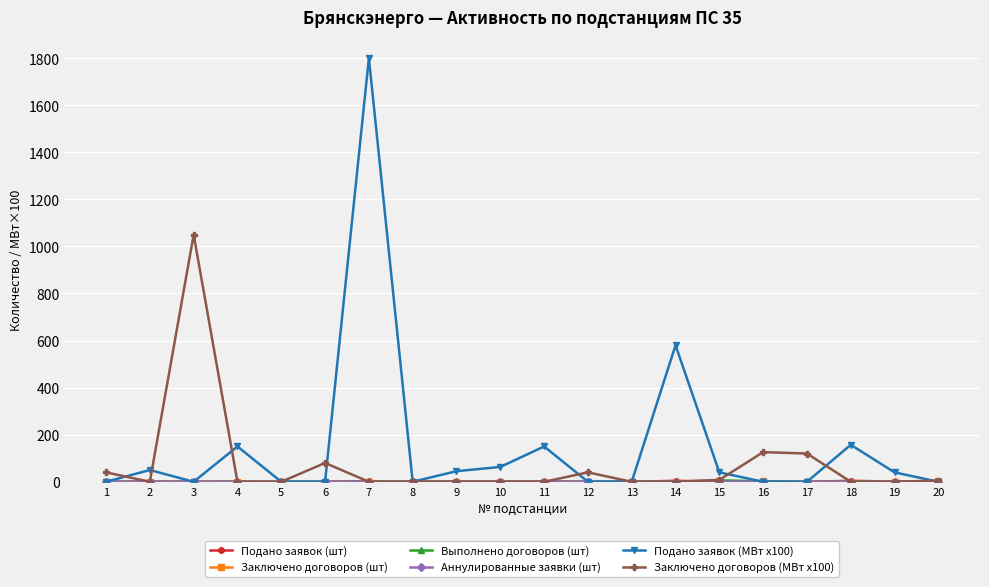

What is the difference between the highest and lowest values at 2?

50